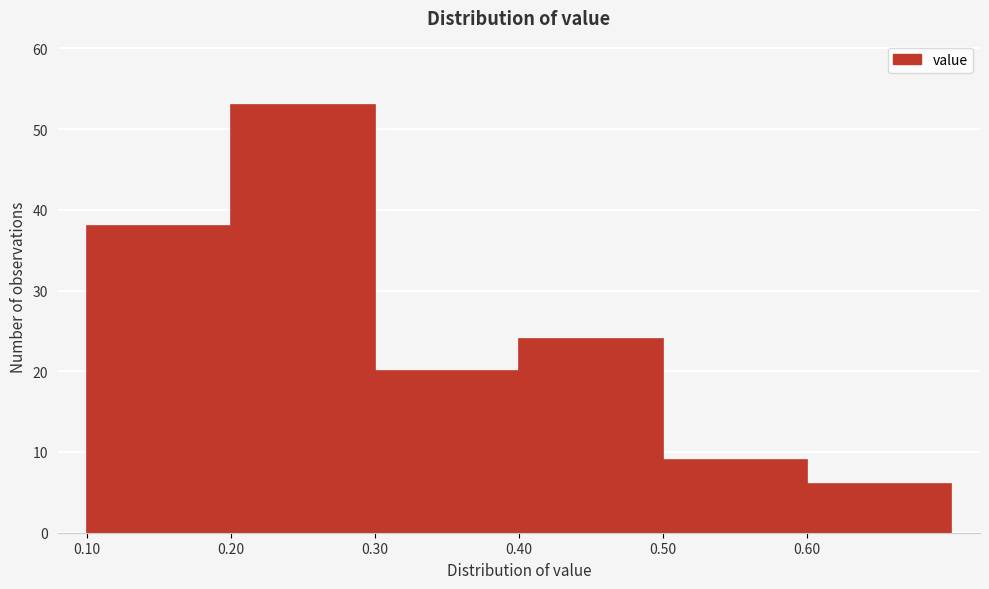

How tall is the bar that spans 0.1 to 0.2 on the x-axis? The values are not printed on the chart, so give them approximately, as read against the axis.

38